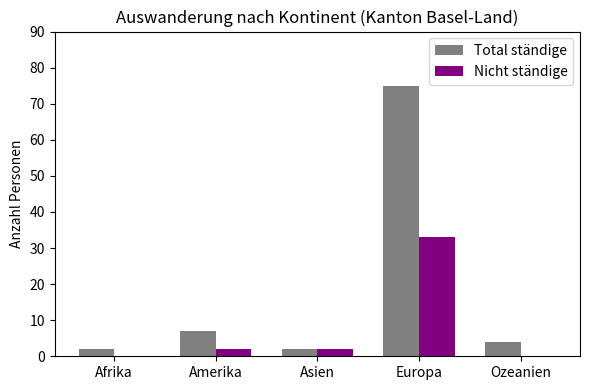

At which category does the chart reach its peak across all series?

Europa